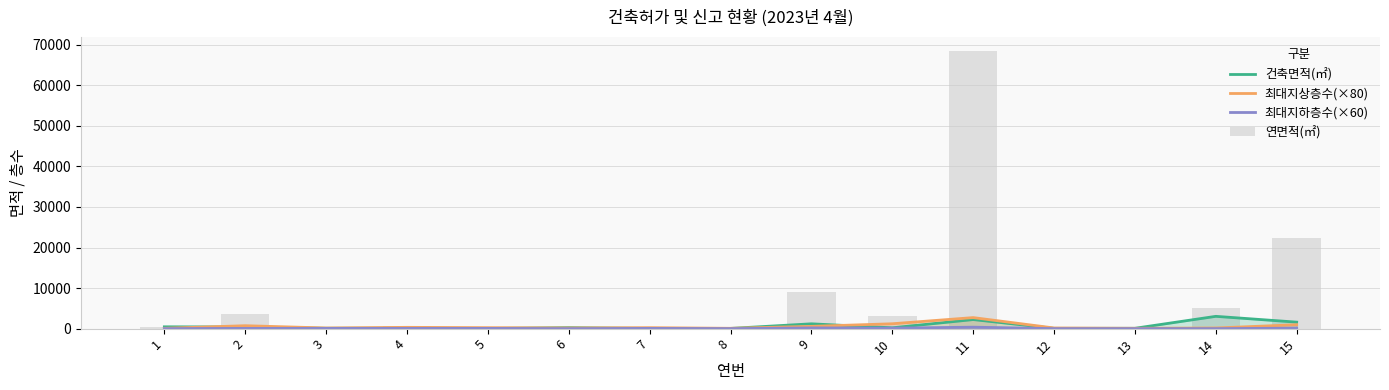

What is the minimum value for 연면적(㎡)?

53.6